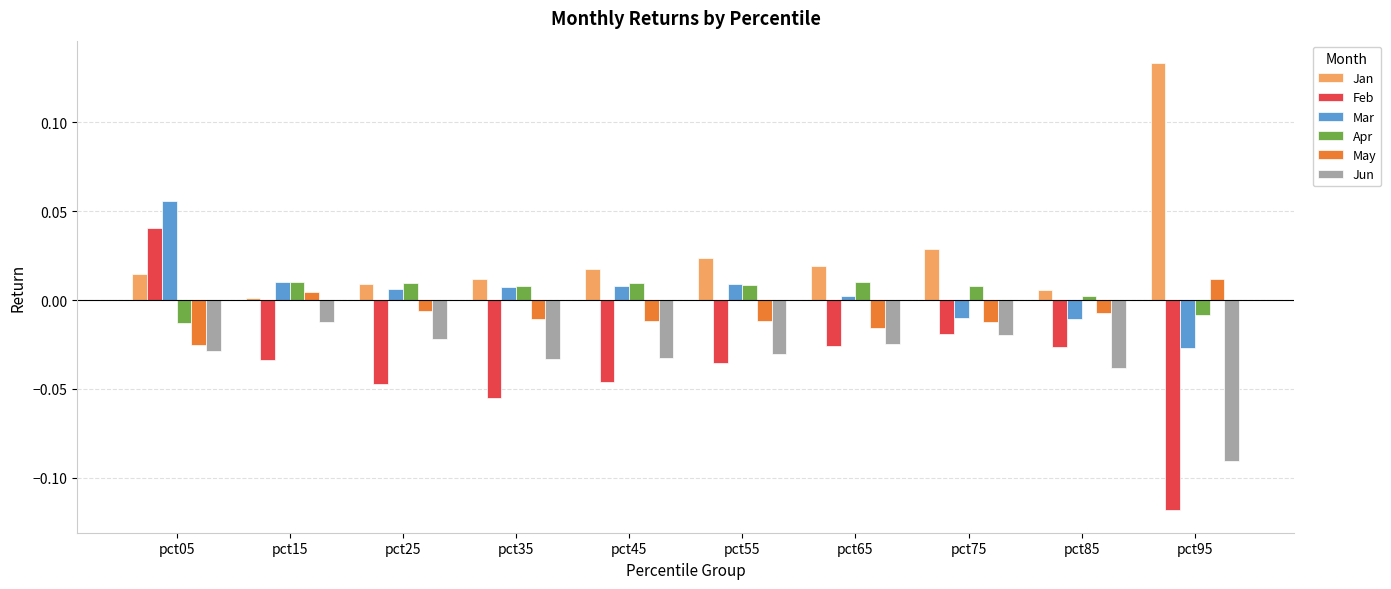

Does the chart contain any negative values?

Yes